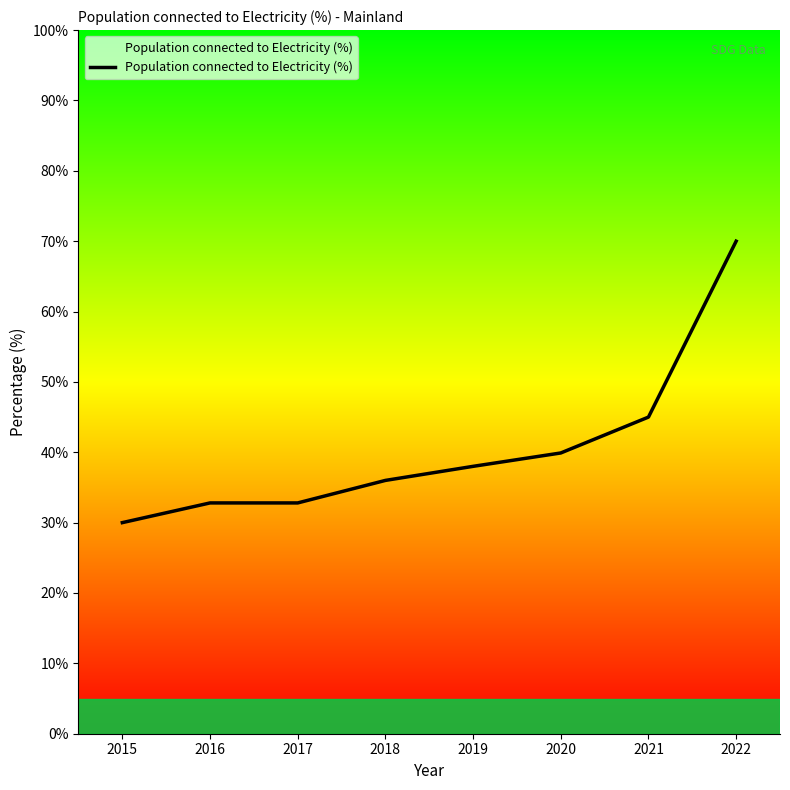

What is the sum of the values at 2018 and 2020?

75.9